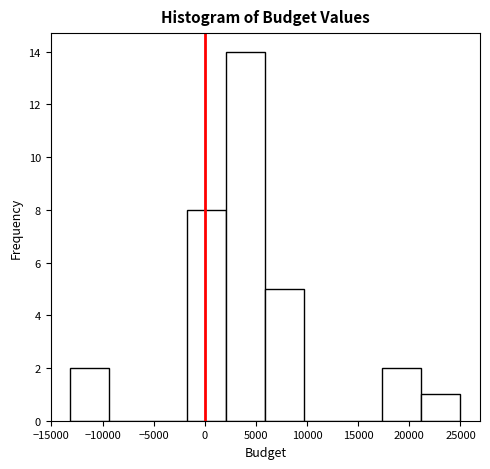

Reading left to right, transcribe this chart: for each bar, give the range it covers on the x-axis and its height. Neither the bar edges nor the heights are printed on the chart, so give them approximately, as read against the axes.

-13000 to -9500: 2
-9500 to -5500: 0
-5500 to -1500: 0
-1500 to 2000: 8
2000 to 6000: 14
6000 to 9500: 5
9500 to 13500: 0
13500 to 17500: 0
17500 to 21000: 2
21000 to 25000: 1